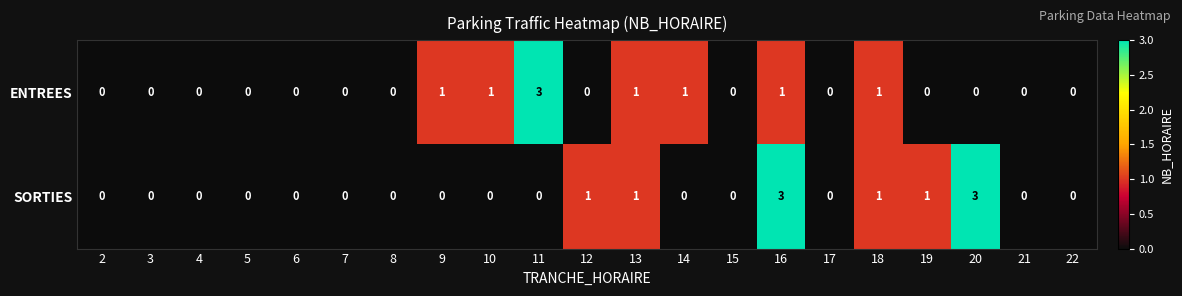

The value of SORTIES at 13 is 0. True or false?

False